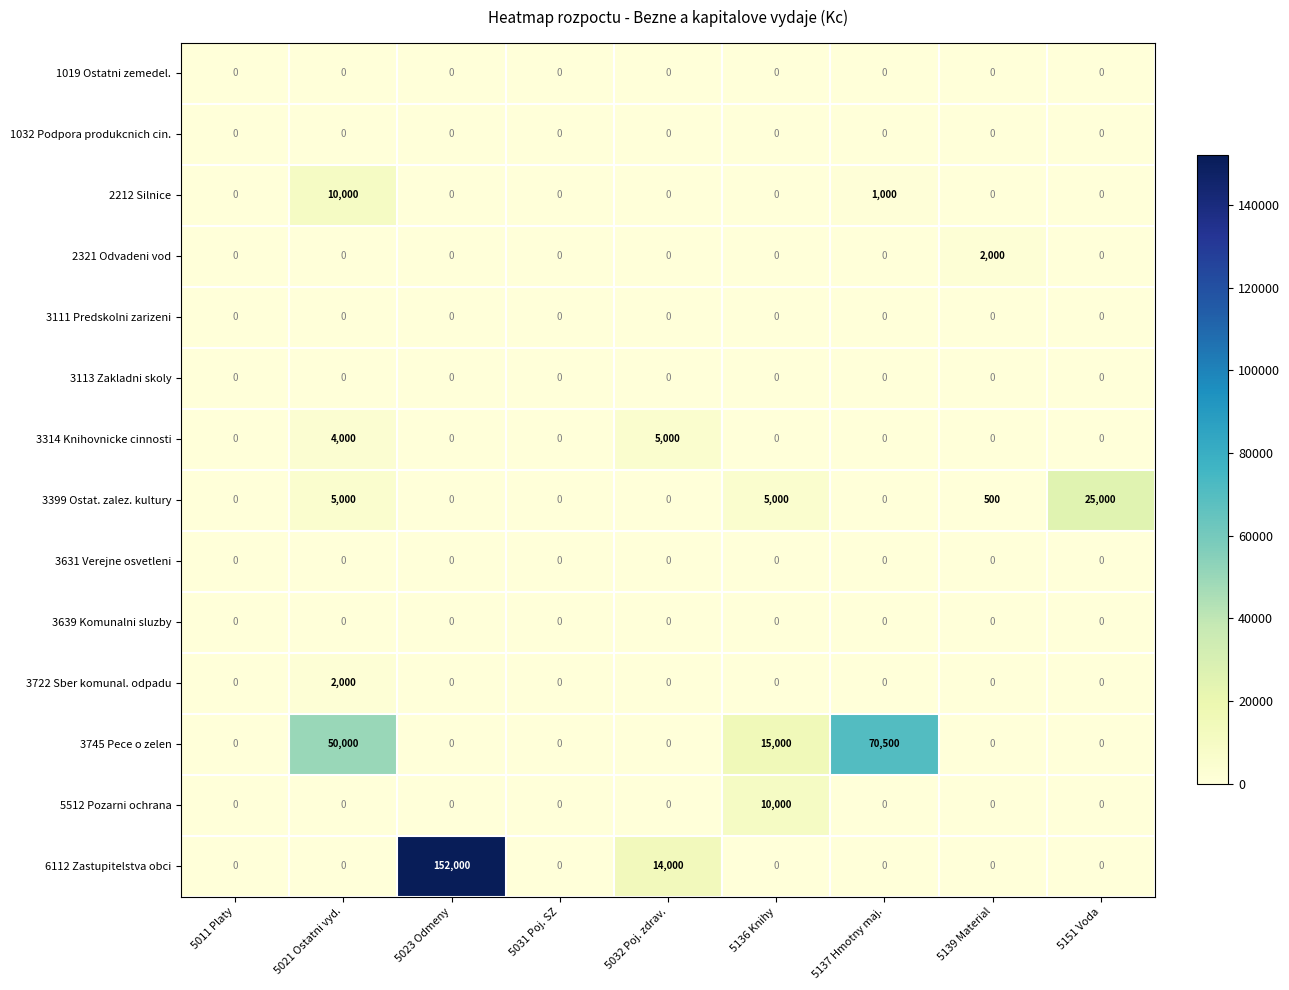

At which category is the sum across all series the highest?

5023 Odmeny